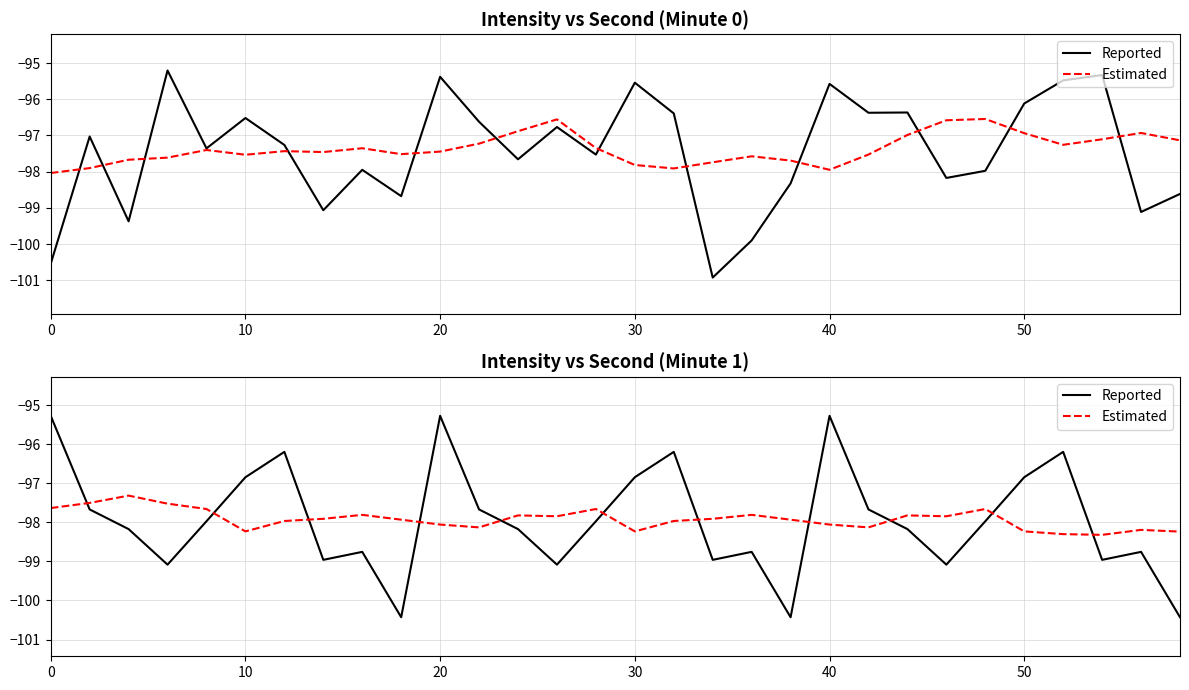

Does the chart display data point markers on the line(s)?

No